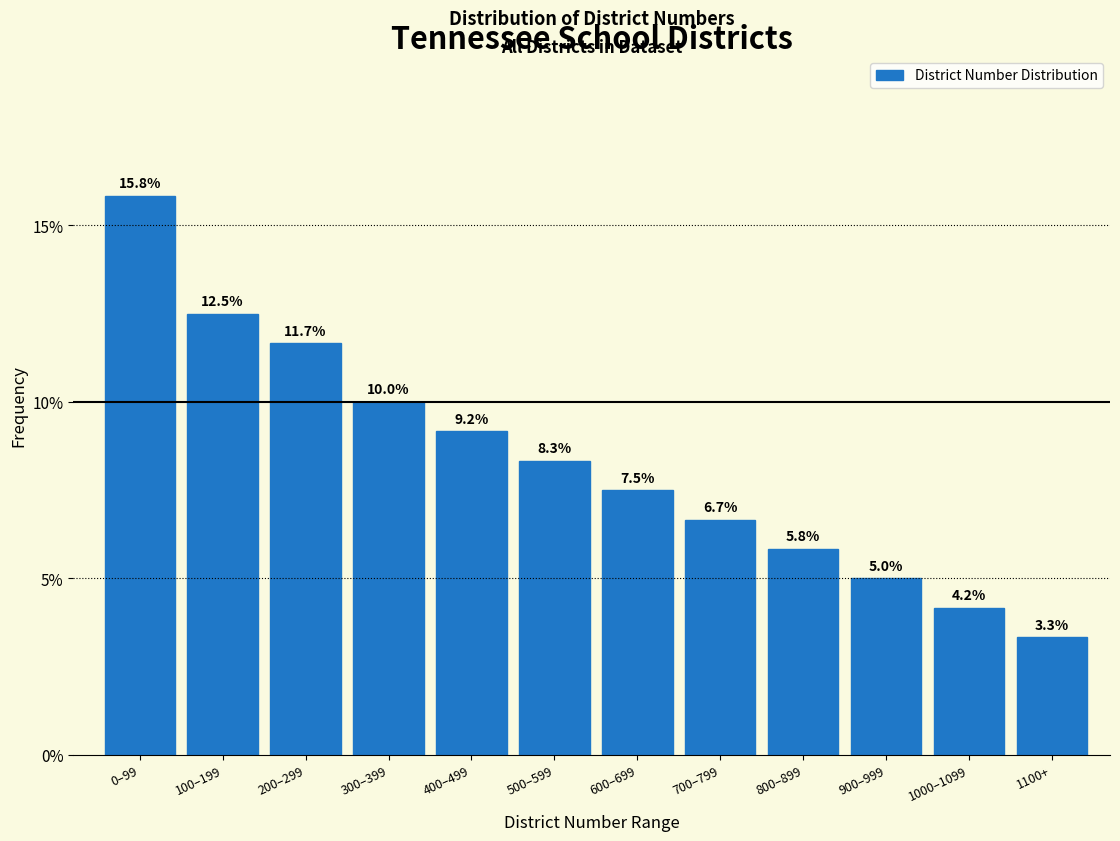

Reading right to left, extract all data points from this chart.

3.3	4.2	5.0	5.8	6.7	7.5	8.3	9.2	10.0	11.7	12.5	15.8